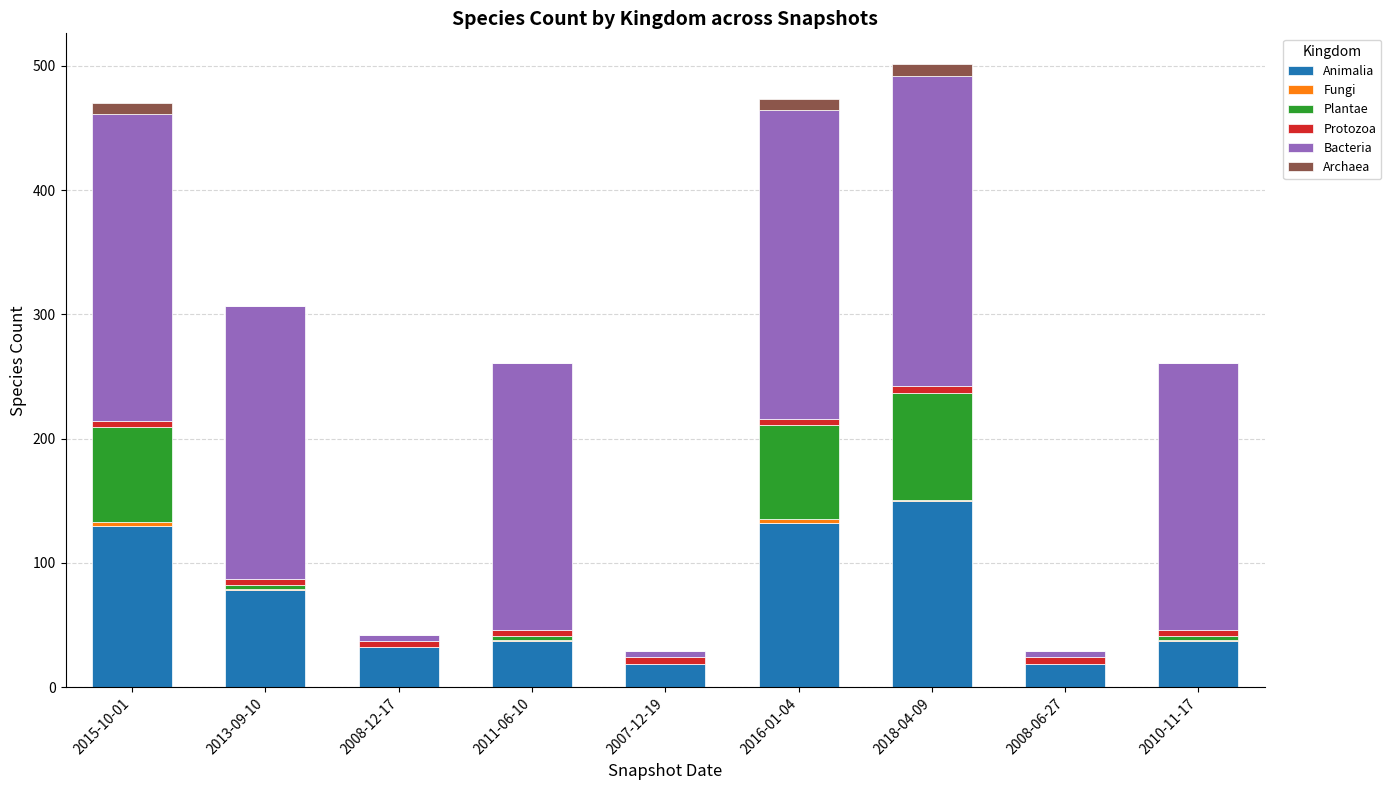

What is the maximum value for Animalia?

150